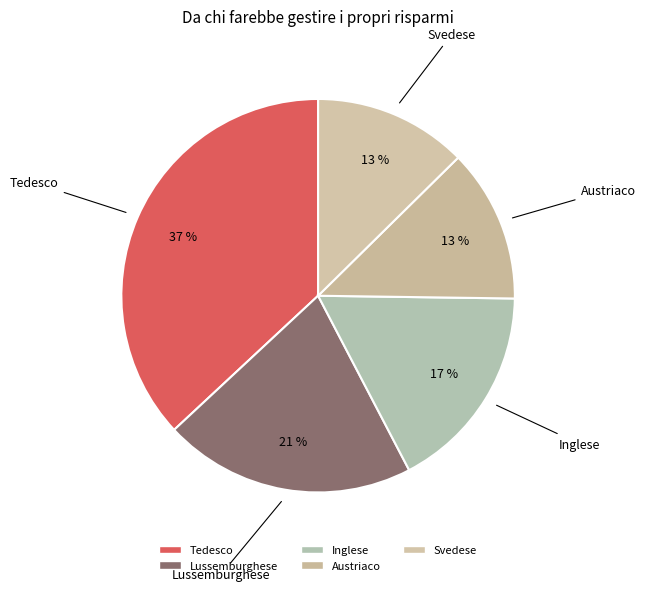

Does Austriaco represent more than half of the total?

No